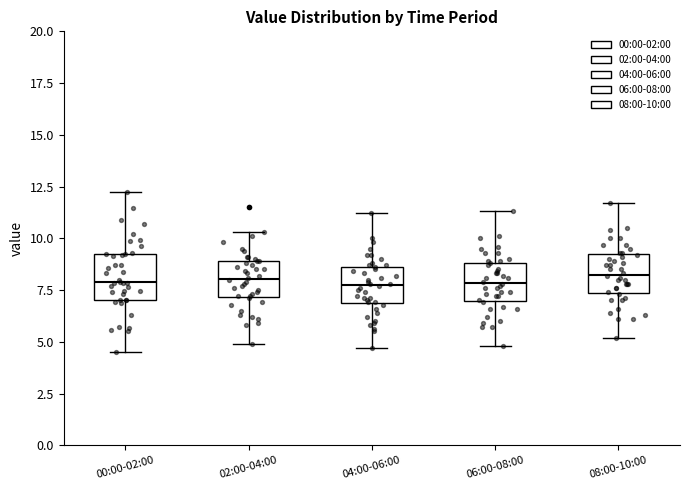

Reading left to right, transcribe this box plot: for each box, give where its median line is, the range the box spans, and where its two whiskers end, as read against the y-axis. The values are not printed on the chart, so give them approximately, as read against the axis.

00:00-02:00: median 8.0, box 7.0 to 9.0, whiskers 4.5 to 12.0
02:00-04:00: median 8.0, box 7.0 to 9.0, whiskers 5.0 to 10.5
04:00-06:00: median 8.0, box 7.0 to 8.5, whiskers 4.5 to 11.0
06:00-08:00: median 8.0, box 7.0 to 9.0, whiskers 5.0 to 11.5
08:00-10:00: median 8.5, box 7.5 to 9.0, whiskers 5.0 to 11.5